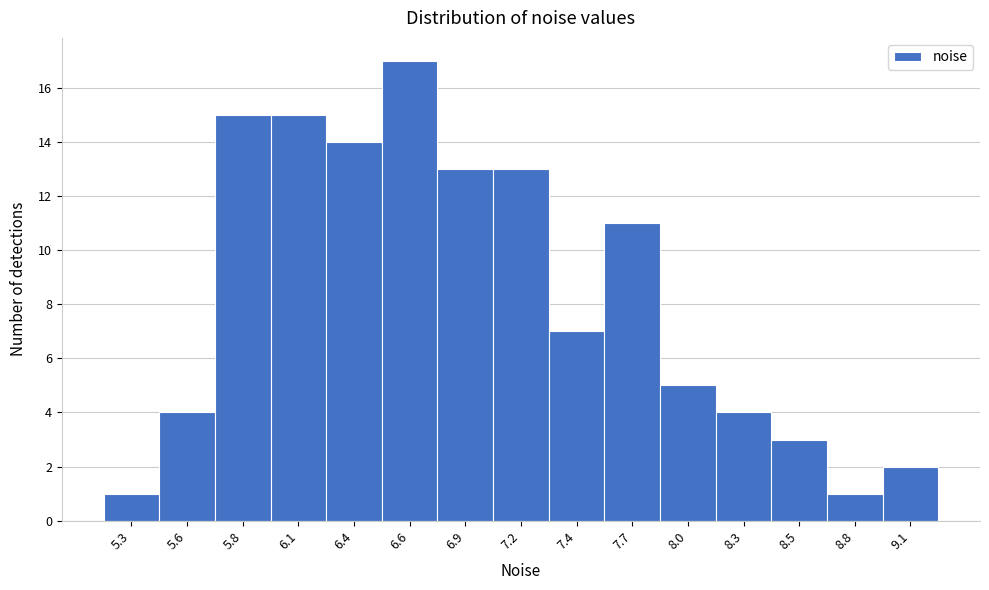

Reading left to right, transcribe all the data shown in this chart.

5.3=1	5.6=4	5.8=15	6.1=15	6.4=14	6.6=17	6.9=13	7.2=13	7.4=7	7.7=11	8.0=5	8.3=4	8.5=3	8.8=1	9.1=2